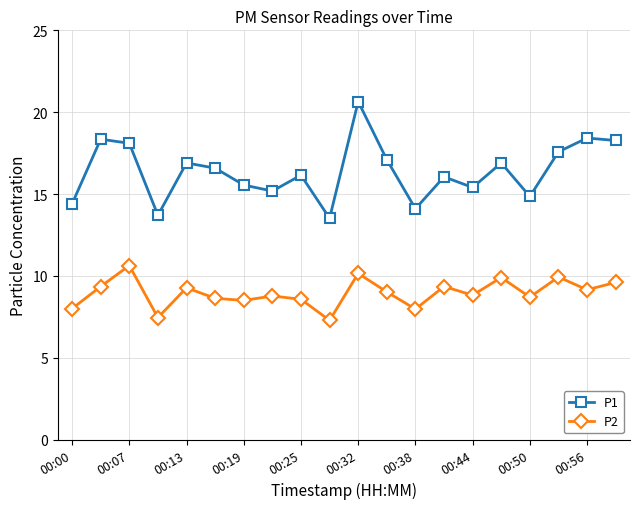

What is the difference between the maximum and minimum values in the P1 series?

7.1